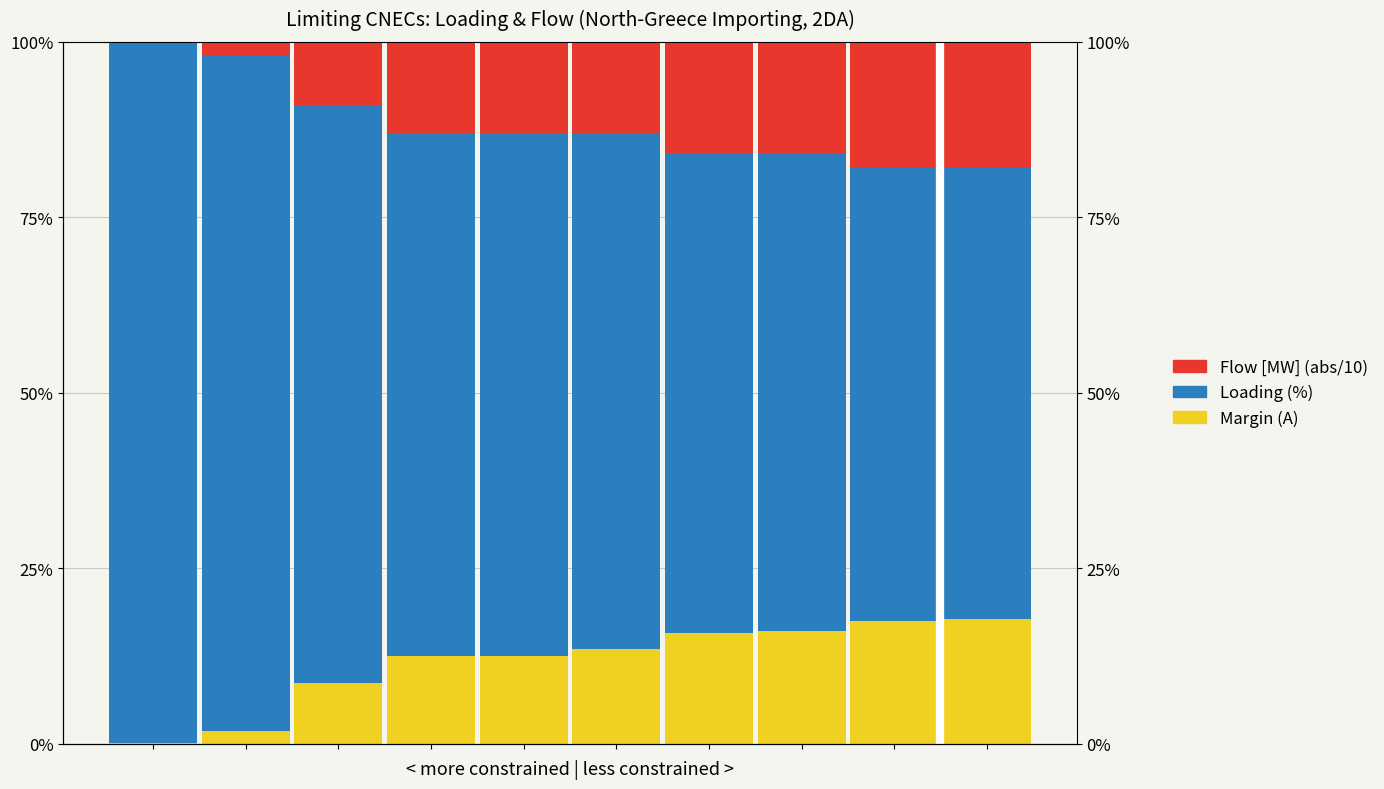

At how many categories does at least one series exceed 76?

3